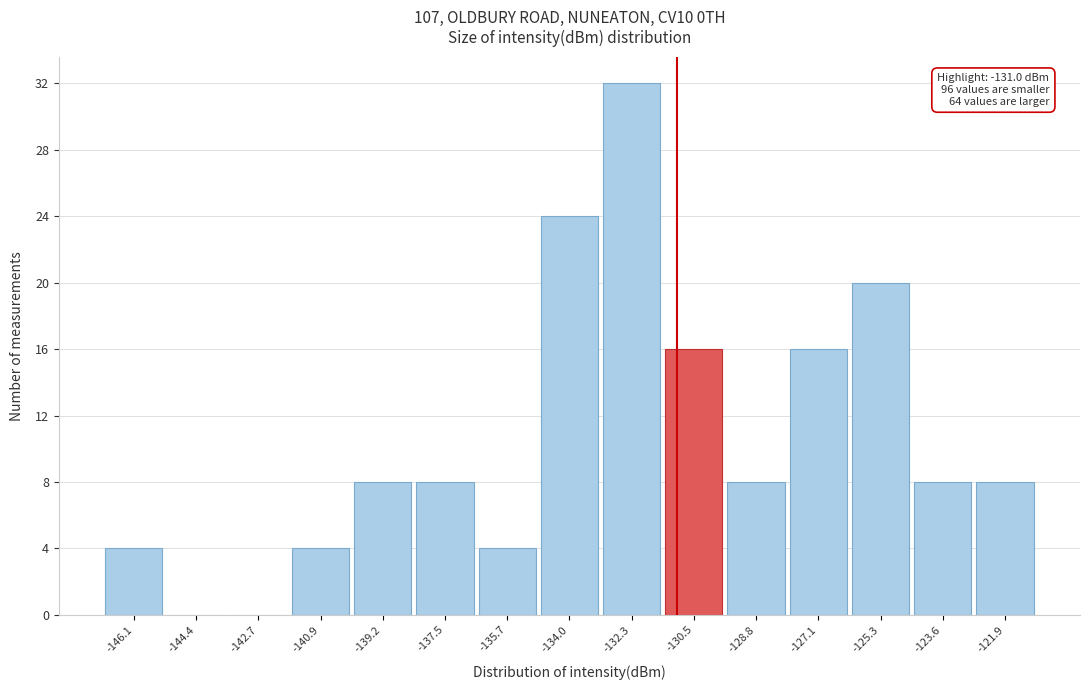

Which range on the x-axis has the tallest bar?

-133.2 to -131.4